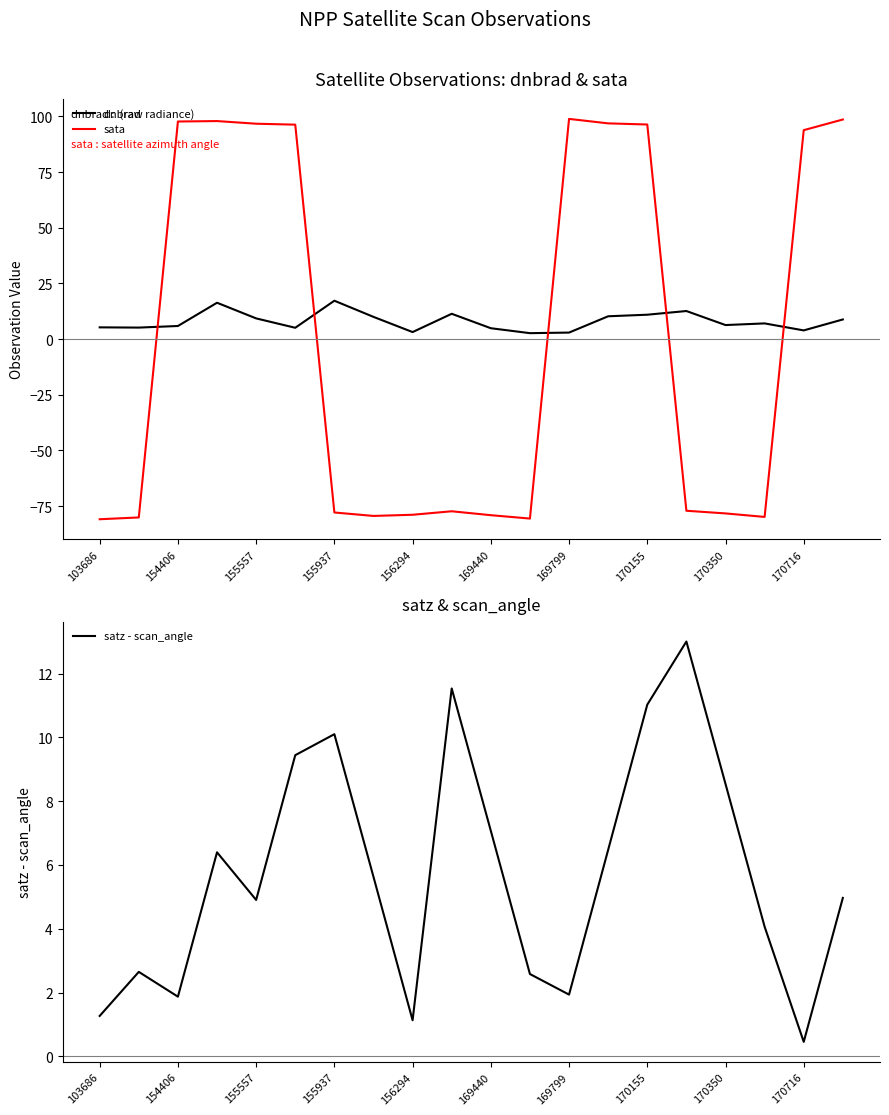

True or false: sata and dnbrad cross at least once.

True